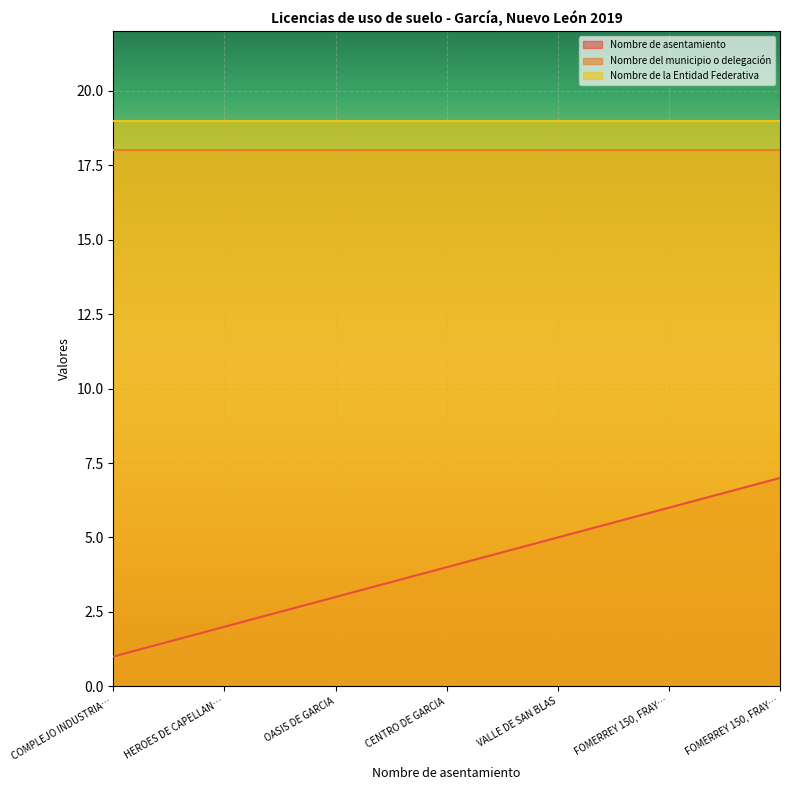

Does the chart display data point markers on the line(s)?

No